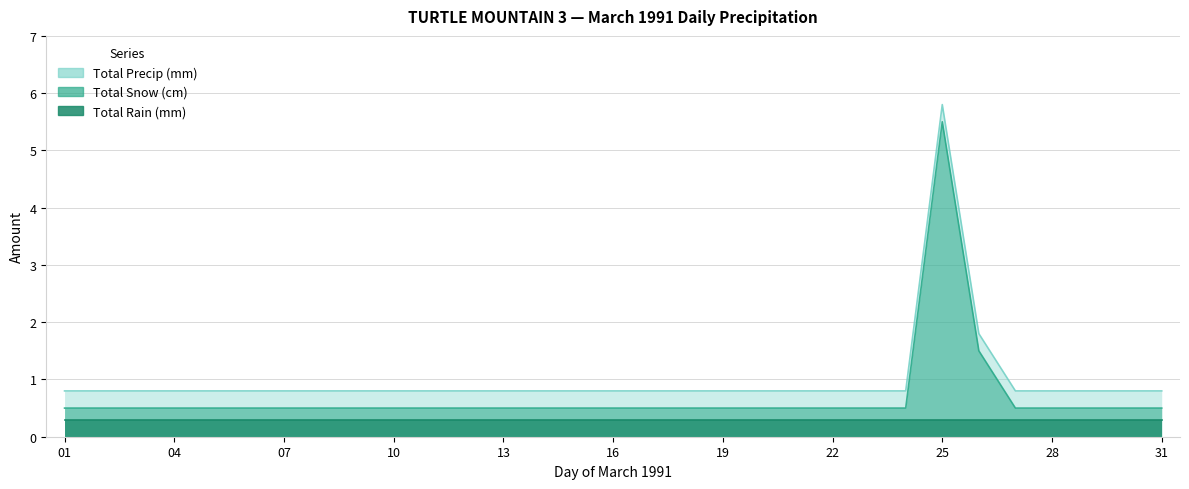

What is the difference between the maximum and minimum values in the Total Precip (mm) series?

5.0